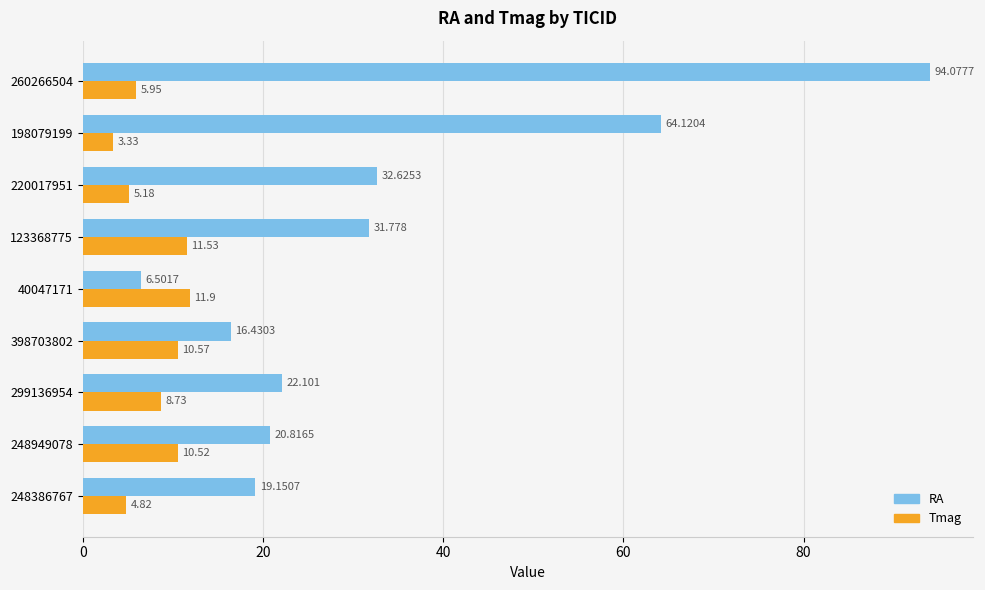

What is the sum of all Tmag values?

72.5